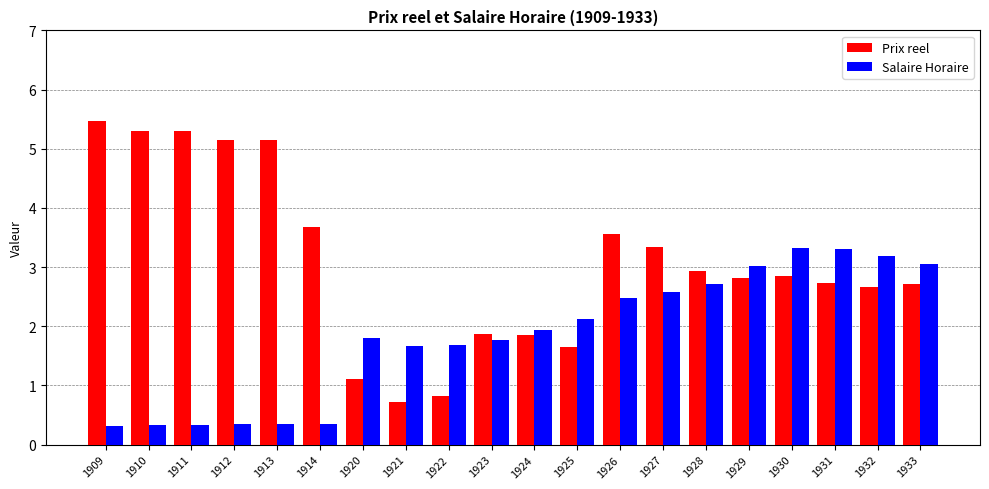

What is the highest value of the Prix reel series?

5.5